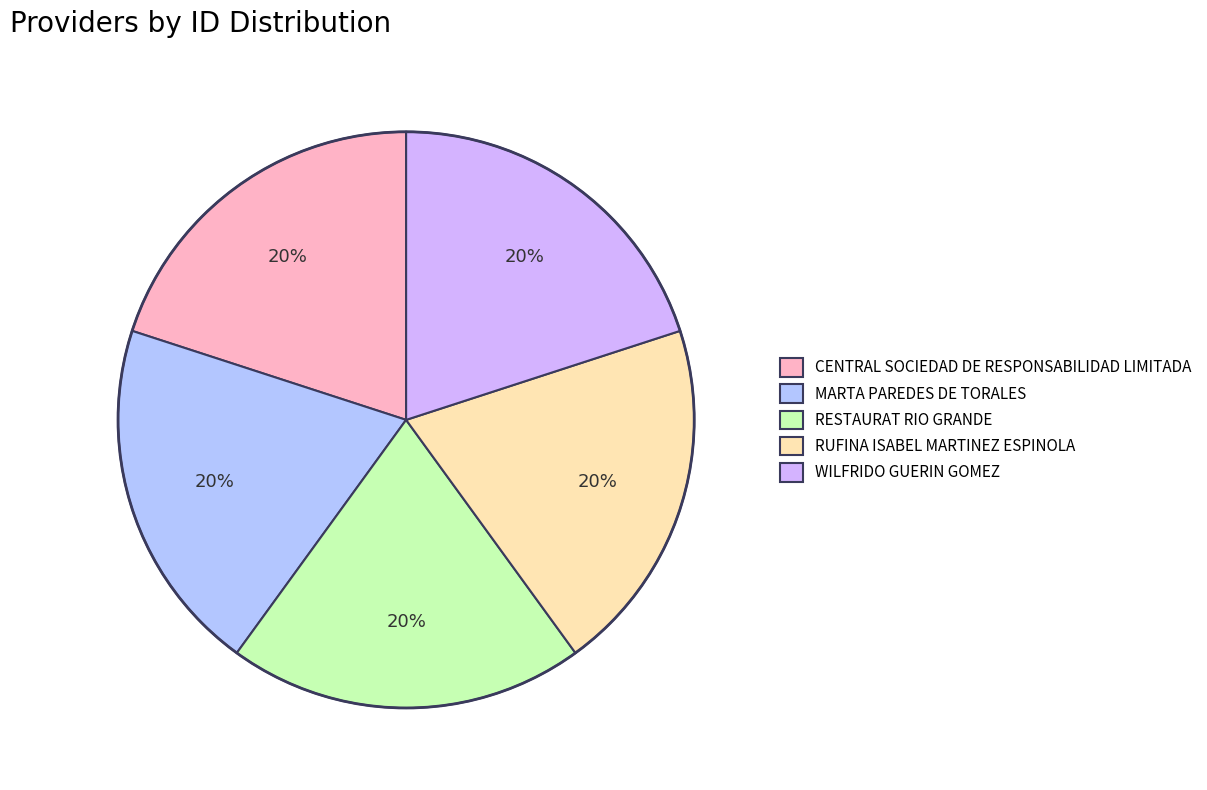

How much of the chart is everything except RUFINA ISABEL MARTINEZ ESPINOLA?

80.0%